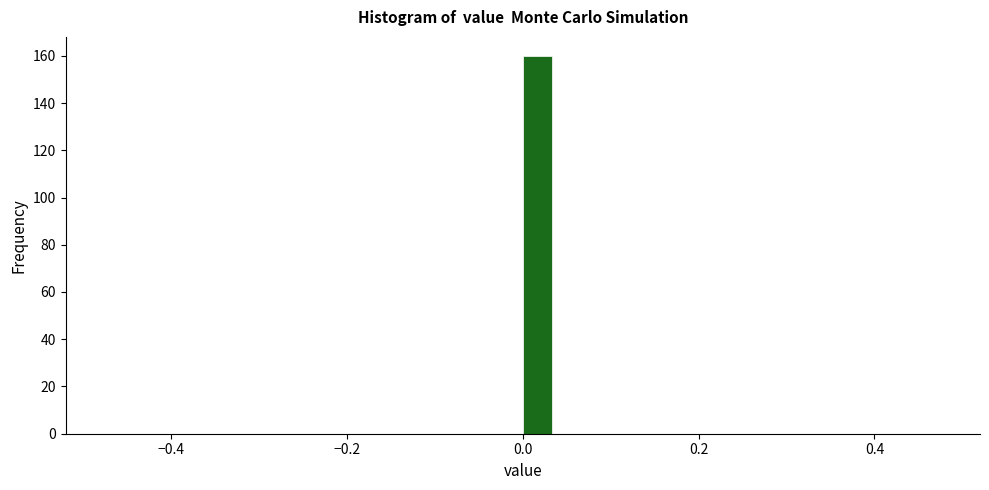

Around what value on the x-axis is the tallest bar? Give the approximate position of its centre, as read against the axis.

0.02